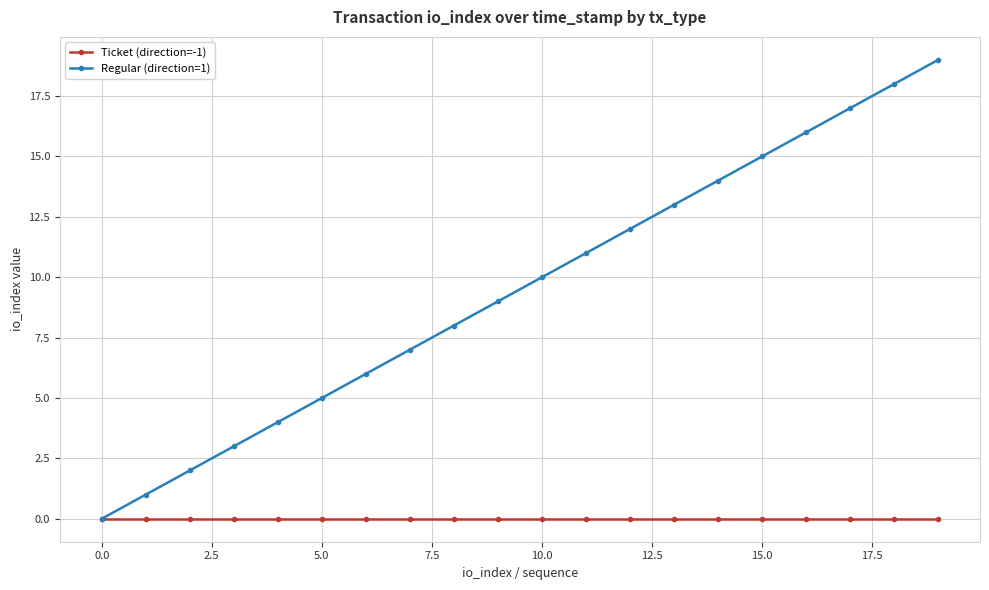

Which series has the largest range (max minus min)?

Regular (direction=1)